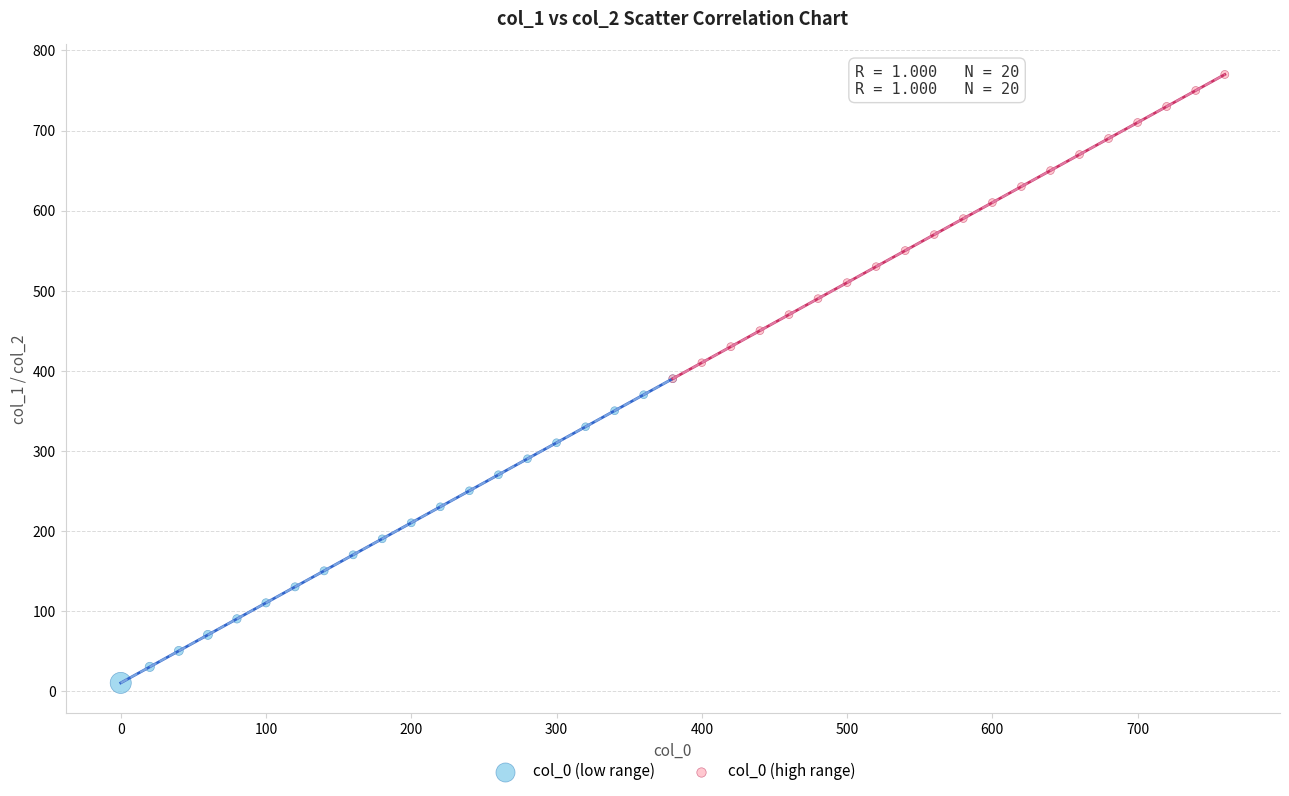

Which series reaches the maximum Y coordinate?

col_0 (high range)